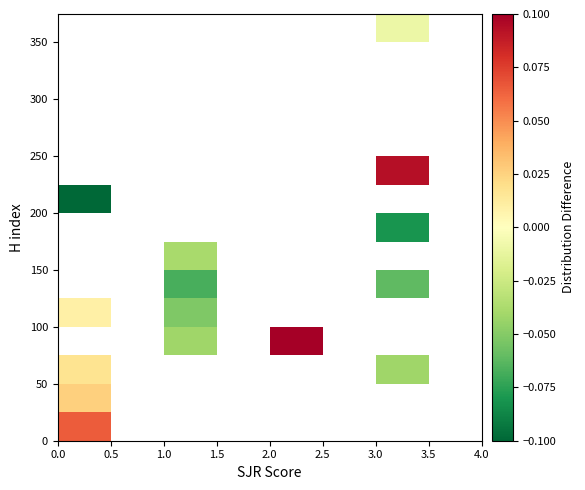

At how many categories does at least one series exceed 0?

3